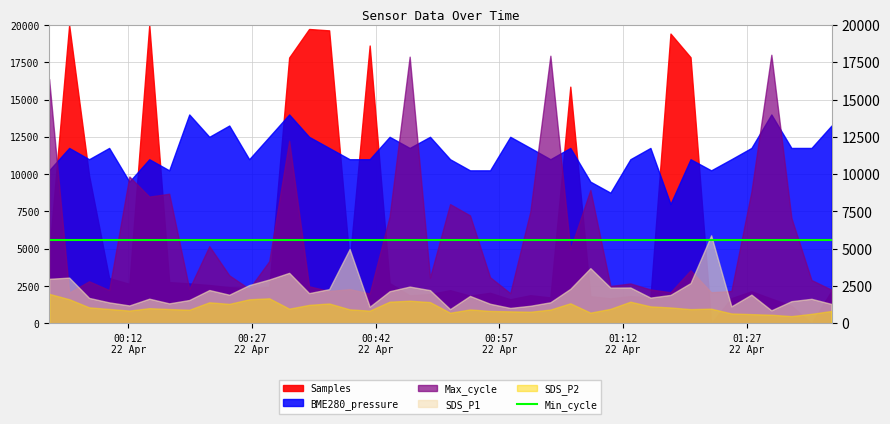

Between 2023/04/22 01:27:34 and 2023/04/22 00:36:21, which series saw the biggest shift?

Samples